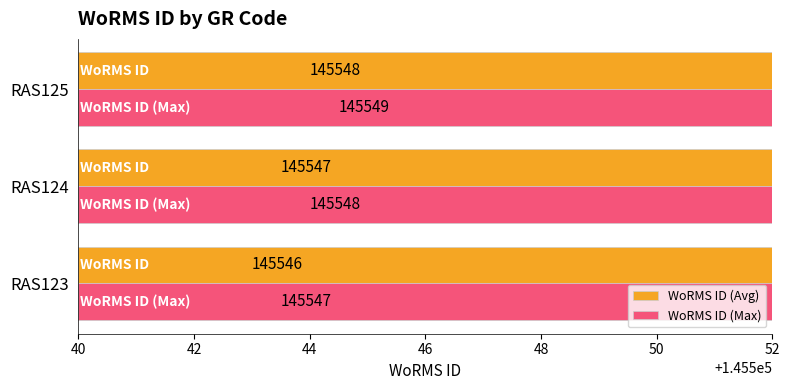

Which series has the largest total across all categories?

WoRMS ID (Max)